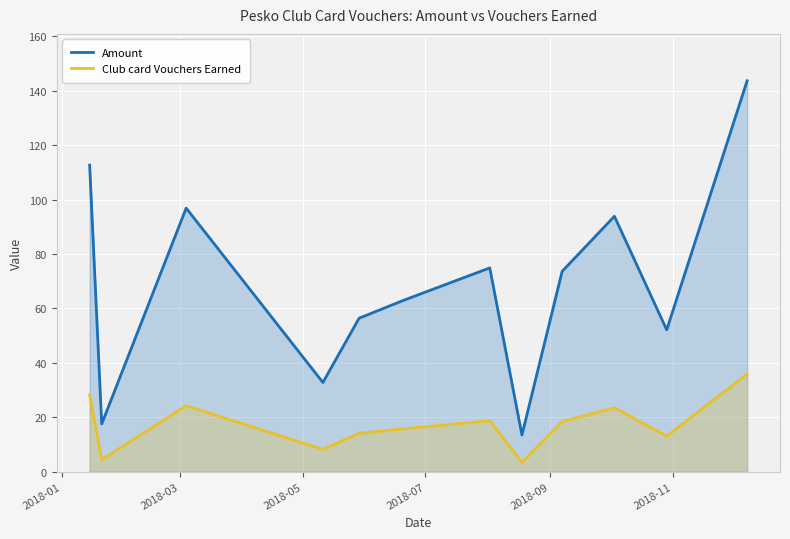

What is the difference between the maximum and minimum values in the Amount series?

130.2